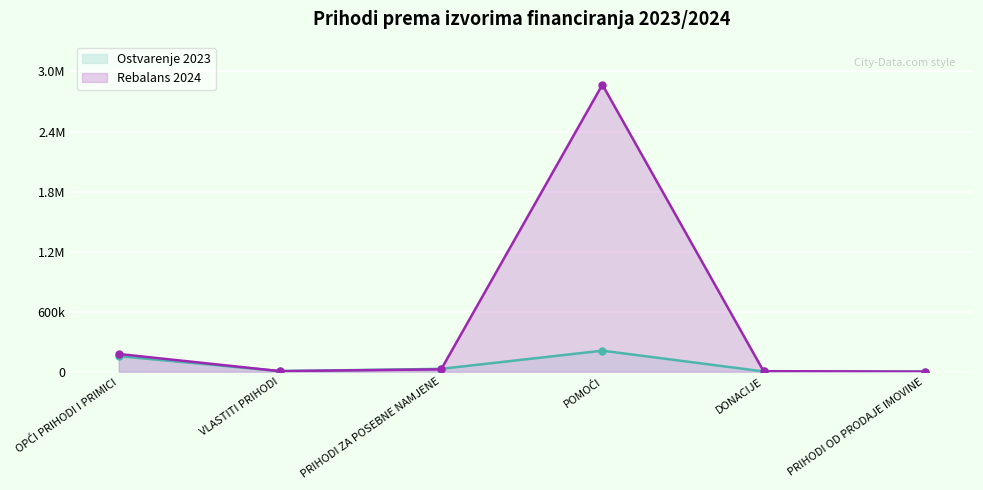

What is the sum of the Rebalans 2024 values at PRIHODI ZA POSEBNE NAMJENE and DONACIJE?

27923.0